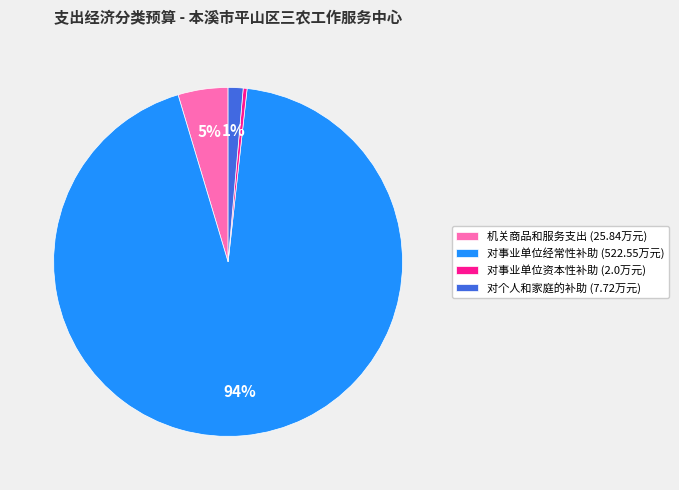

To the nearest percent, what is the average slice percentage?

25%